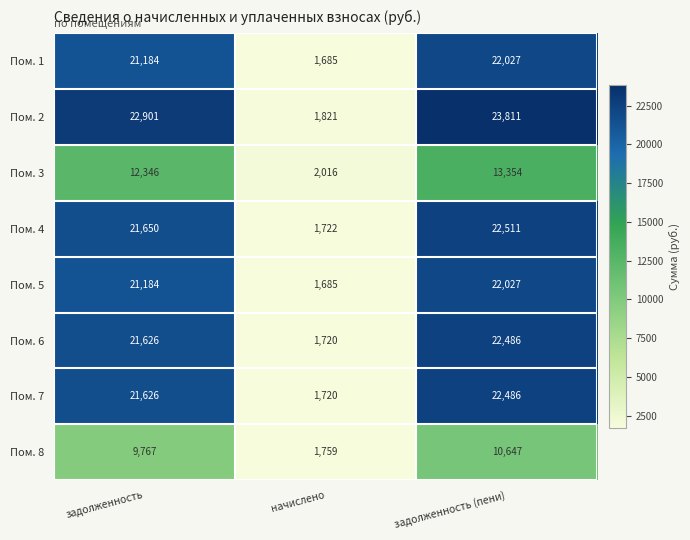

What is the average value of the Пом. 8 series?

7391